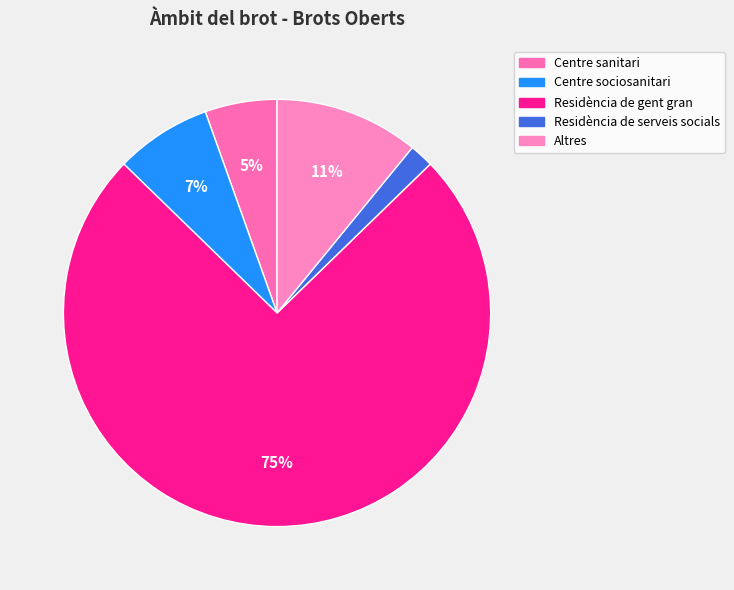

Which category has the smallest portion of the pie?

Residència de serveis socials